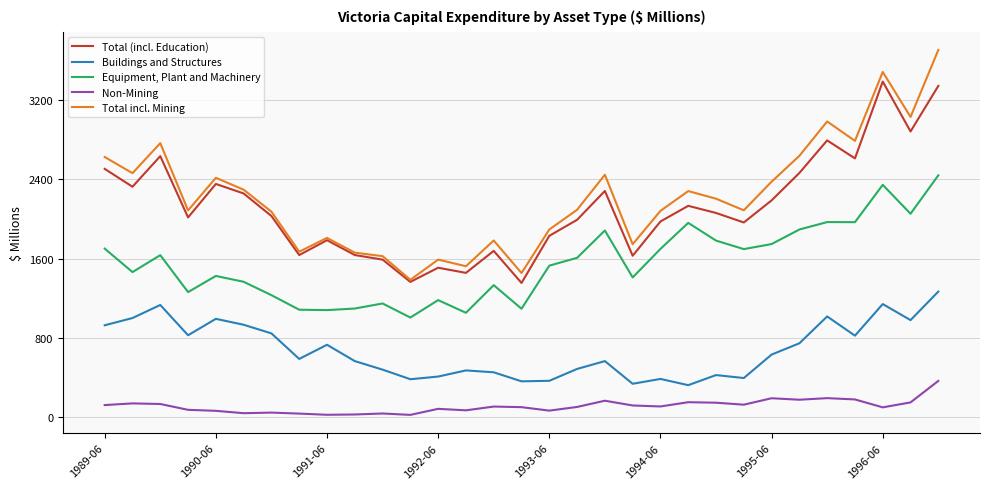

List the series in order of their peak value, lowest first.

Non-Mining, Buildings and Structures, Equipment, Plant and Machinery, Total (incl. Education), Total incl. Mining